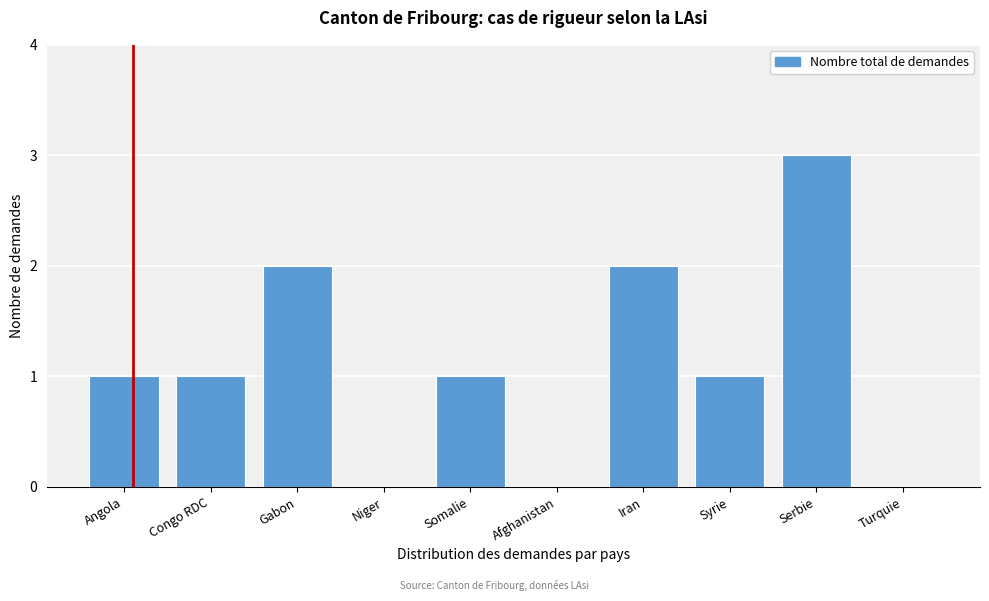

Reading left to right, transcribe all the data shown in this chart.

Angola=1	Congo RDC=1	Gabon=2	Niger=0	Somalie=1	Afghanistan=0	Iran=2	Syrie=1	Serbie=3	Turquie=0